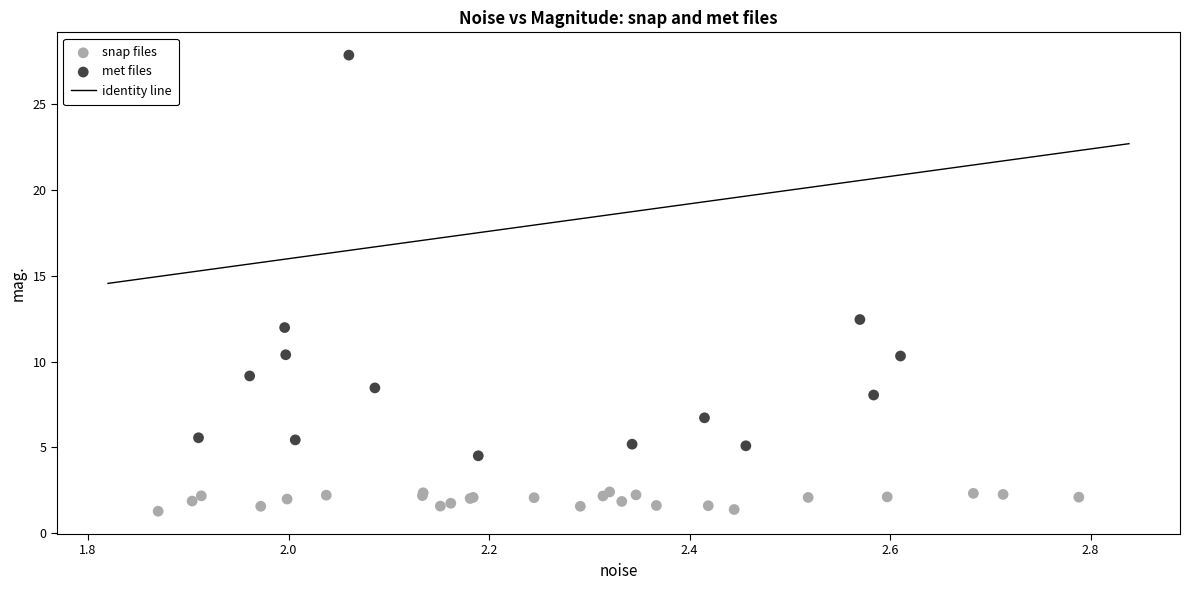

Which series contains the lowest Y value?

snap files